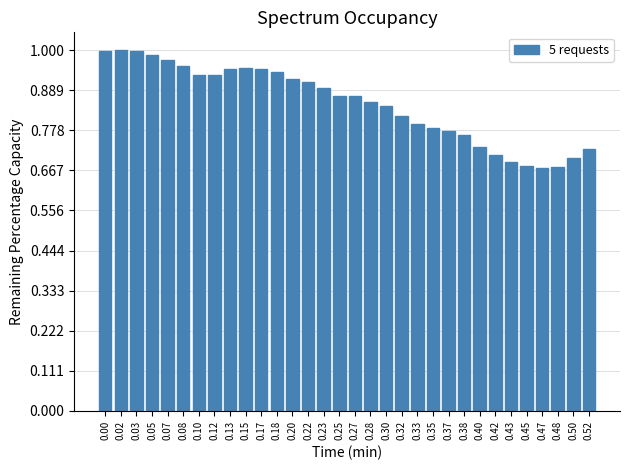

What is the sum of all values?

27.3